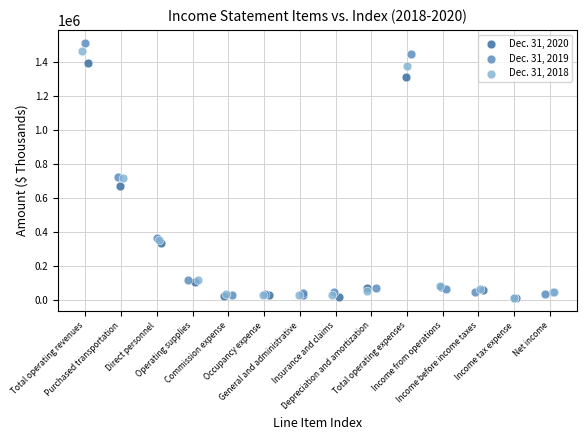

Which series reaches the maximum Y coordinate?

Dec. 31, 2019